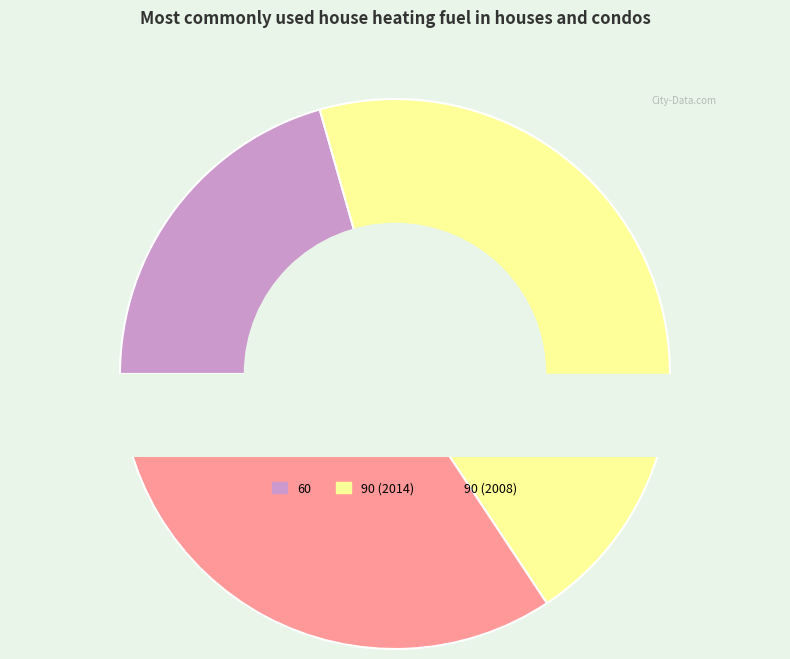

Is 90 (2008) the majority of the pie?

No